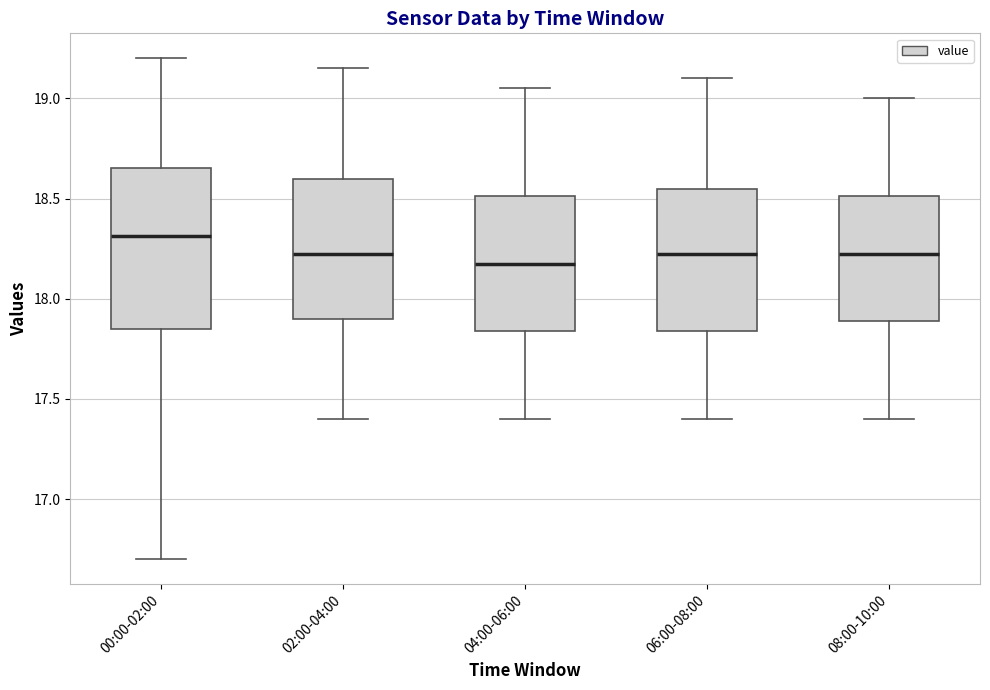

Which box is the tallest, from its lower edge to its upper edge?

00:00-02:00